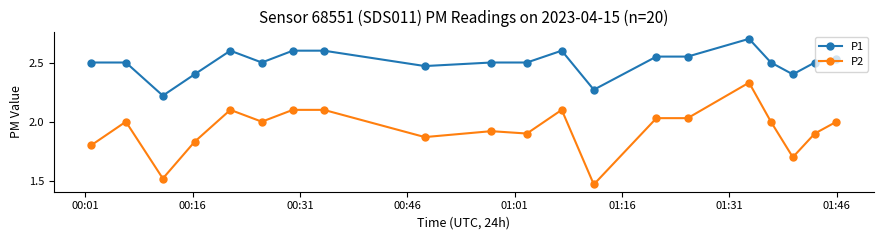

True or false: P2 has more than 0 interior local peaks.

True